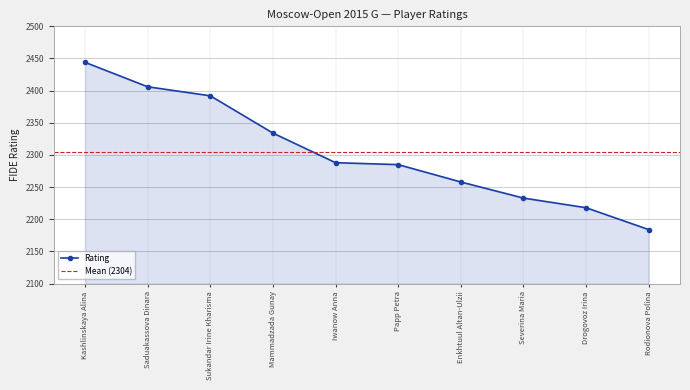

What is the sum of all values?

23042